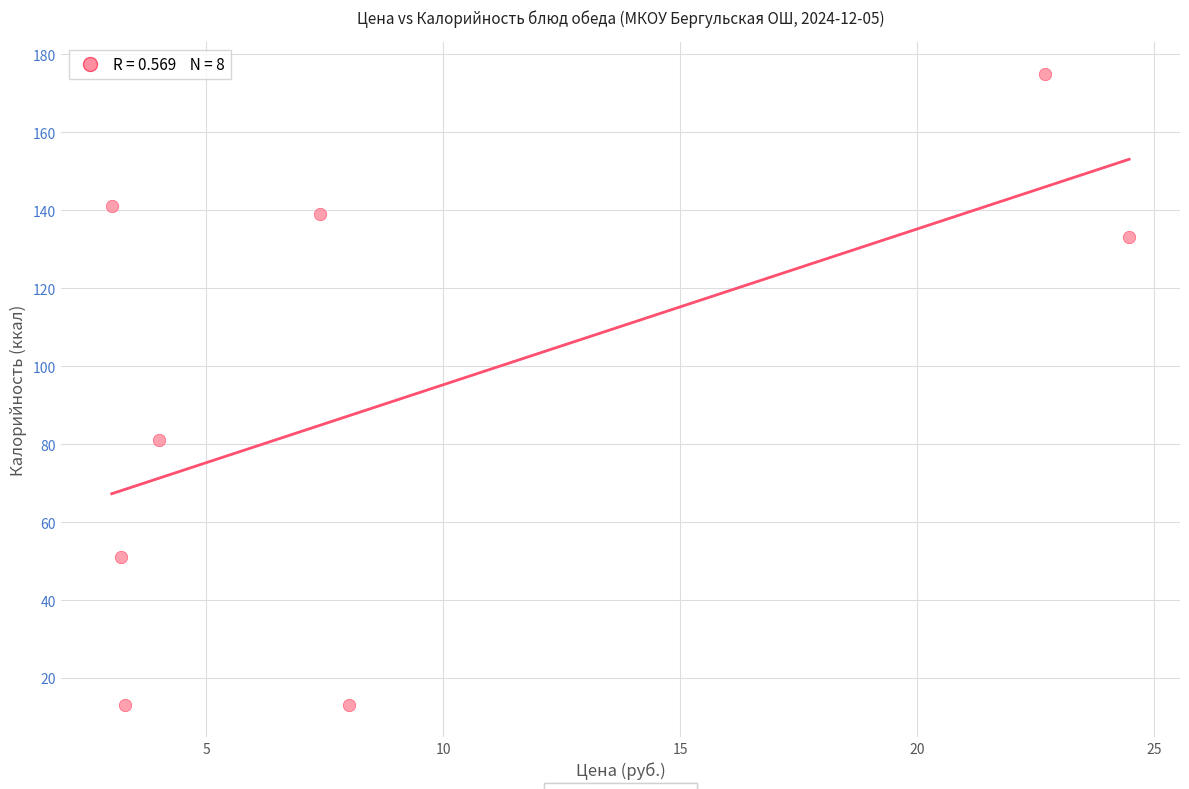

What is the range of Y values (max minus min)?

162